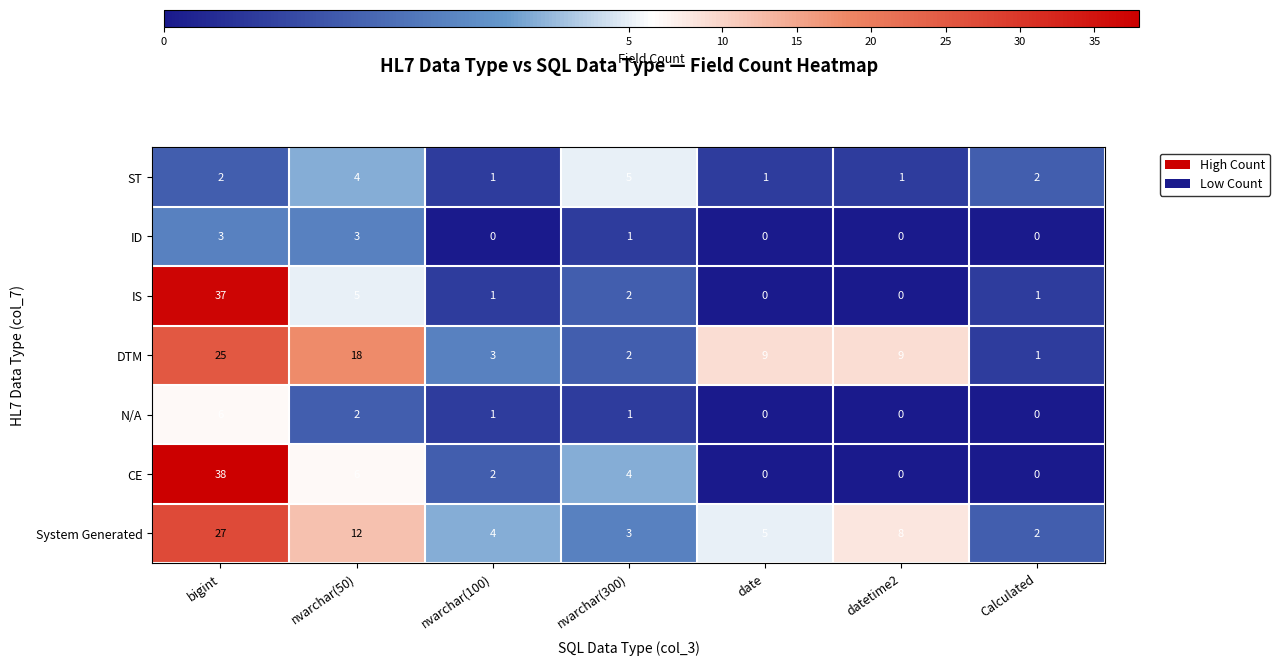

Is it true that System Generated equals 1 at nvarchar(300)?

False